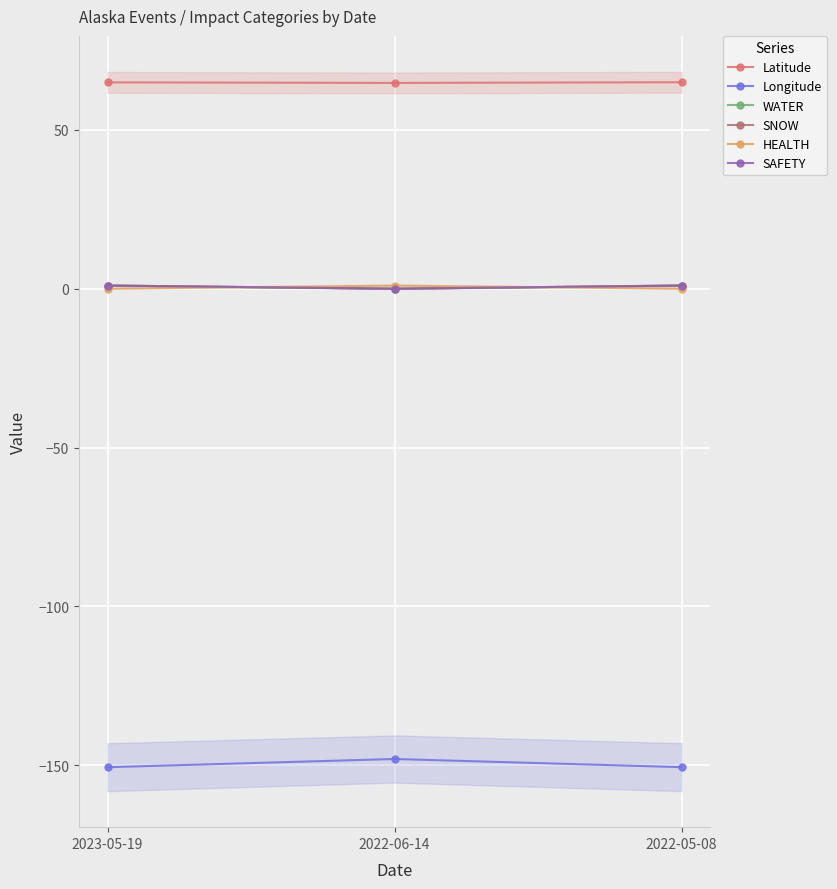

Is this an area chart (filled region under the line)?

No